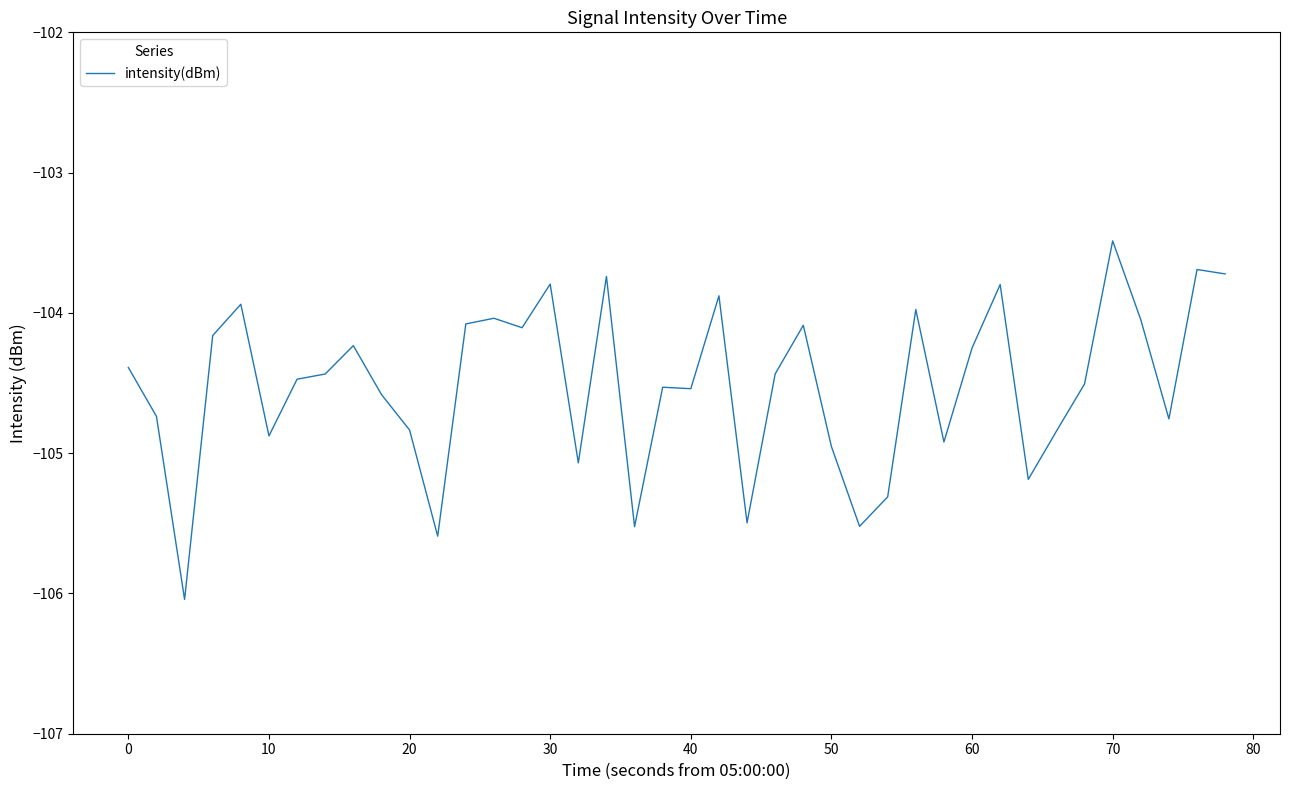

What is the smallest value displayed?

-106.0